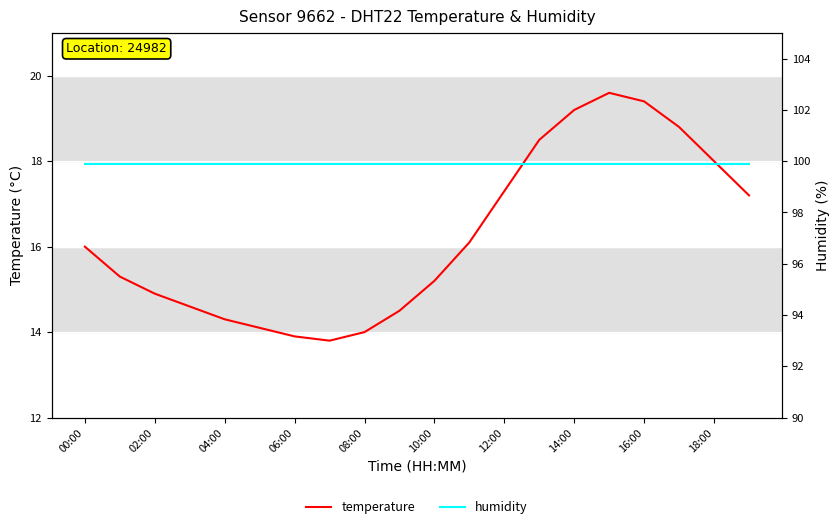

True or false: temperature and humidity cross at least once.

False